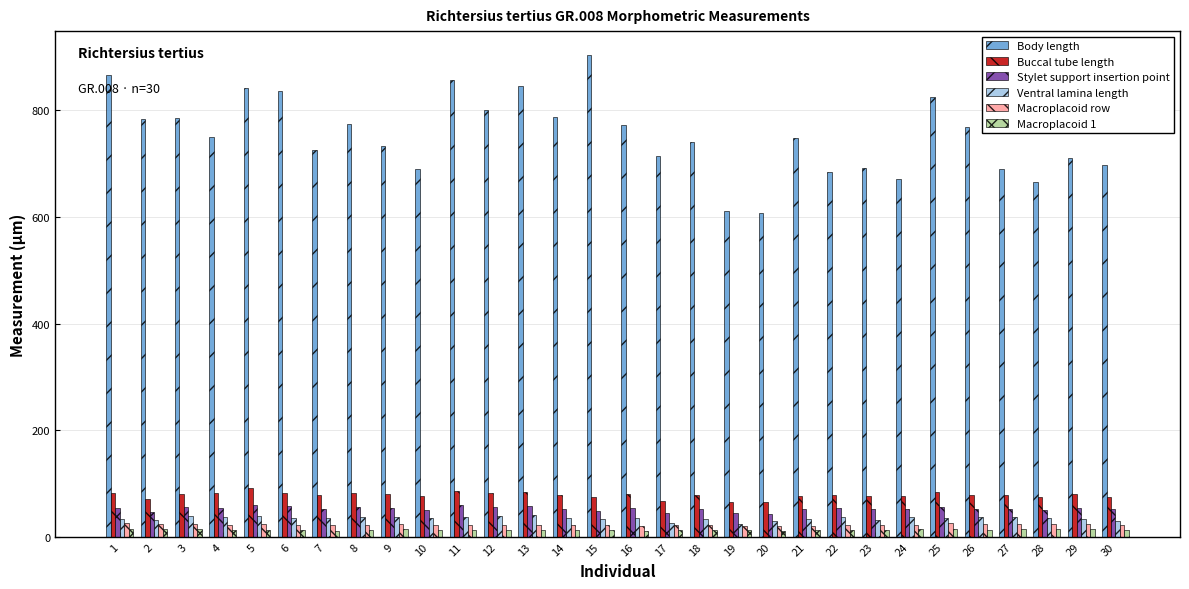

Which series has the widest spread of values?

Body length